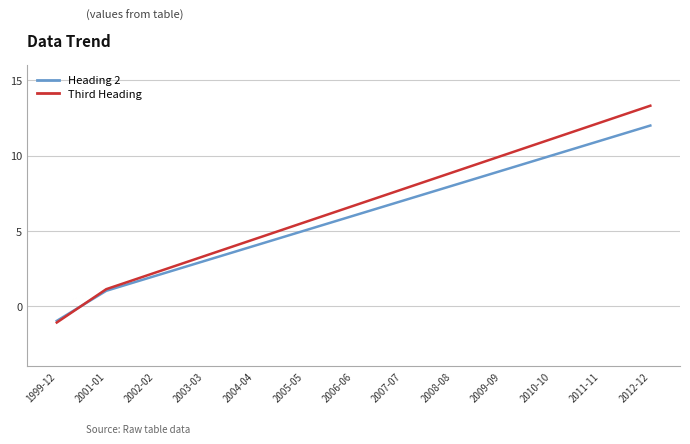

The Heading 2 series shows 17.4 at 2010-10. True or false?

False